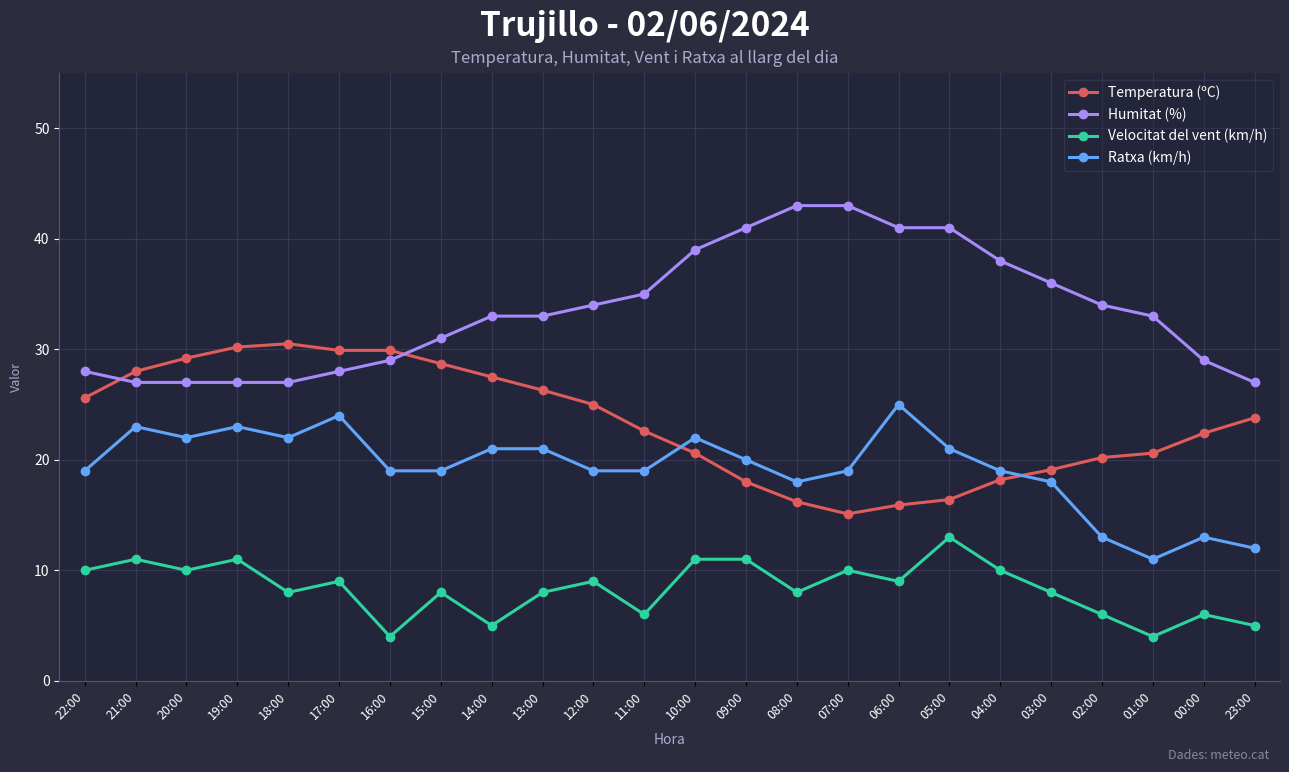

Rank the series at 23:00 from highest to lowest value.

Humitat (%), Temperatura (ºC), Ratxa (km/h), Velocitat del vent (km/h)